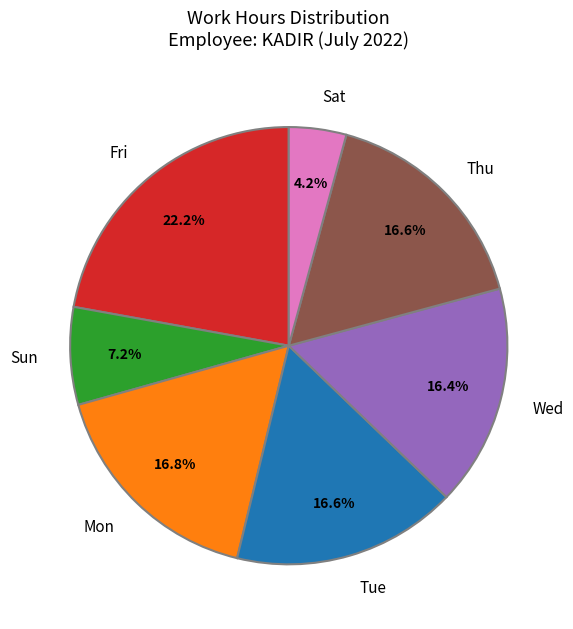

What portion of the pie excludes Sun?

92.8%